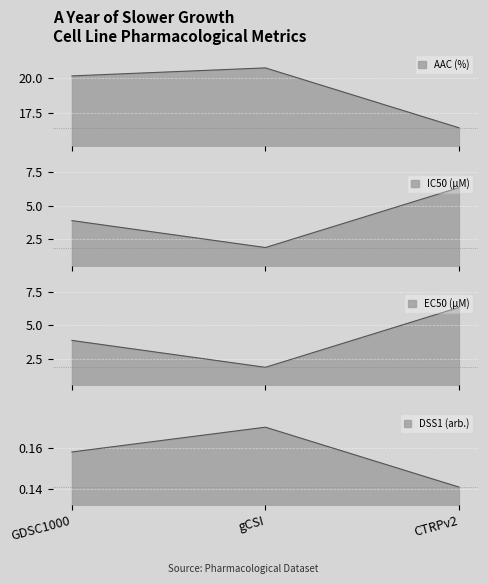

Which category has the lowest value in the EC50 (µM) series?

gCSI